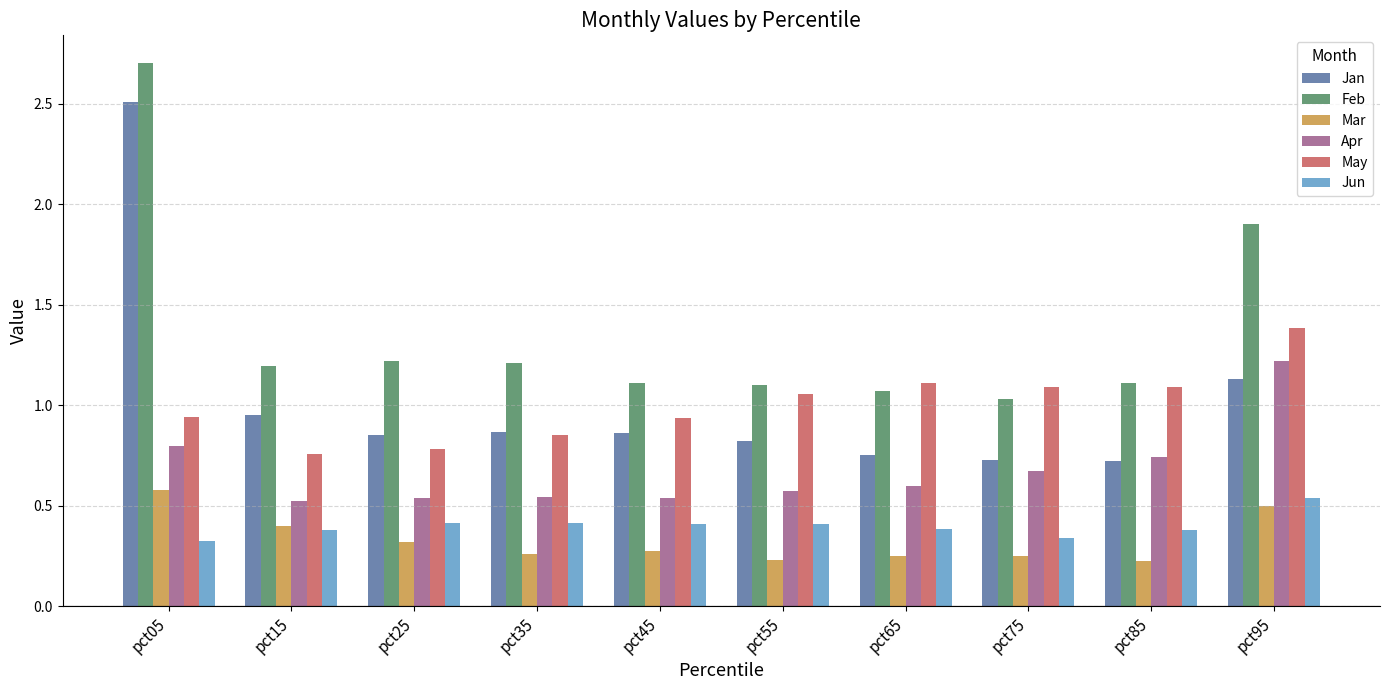

What value does the Feb series have at pct05?

2.7